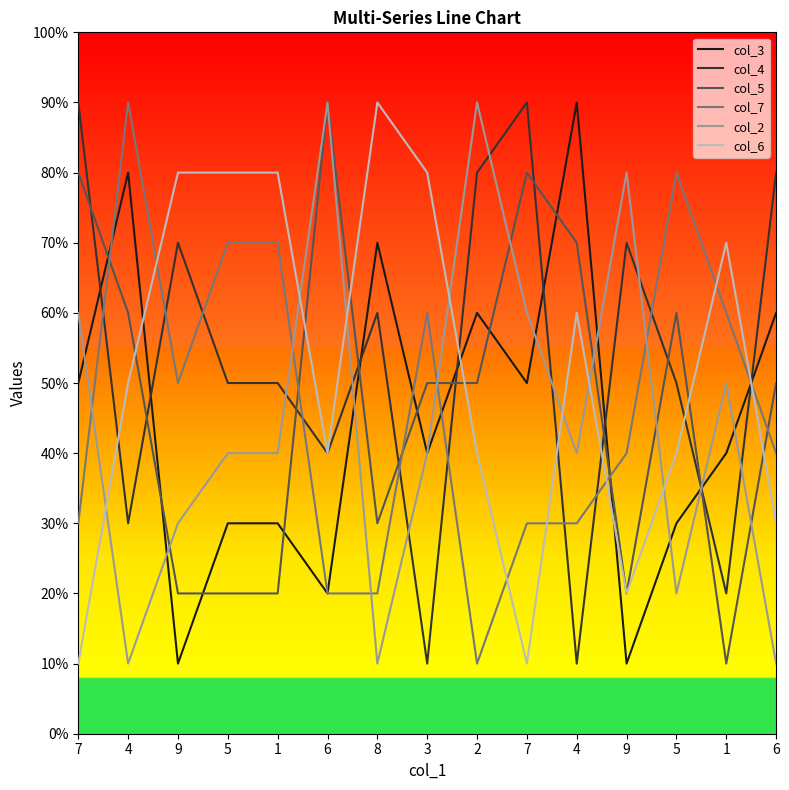

At how many categories does at least one series exceed 8?

7